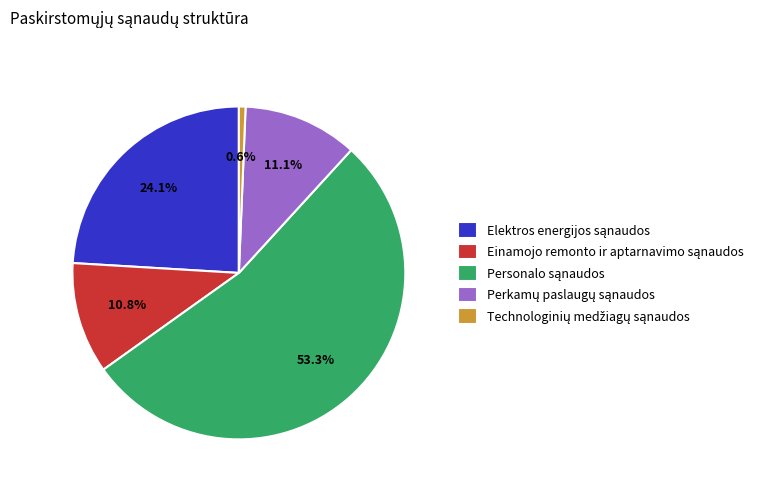

Rank the categories by value from highest to lowest.

Personalo sąnaudos, Elektros energijos sąnaudos, Perkamų paslaugų sąnaudos, Einamojo remonto ir aptarnavimo sąnaudos, Technologinių medžiagų sąnaudos